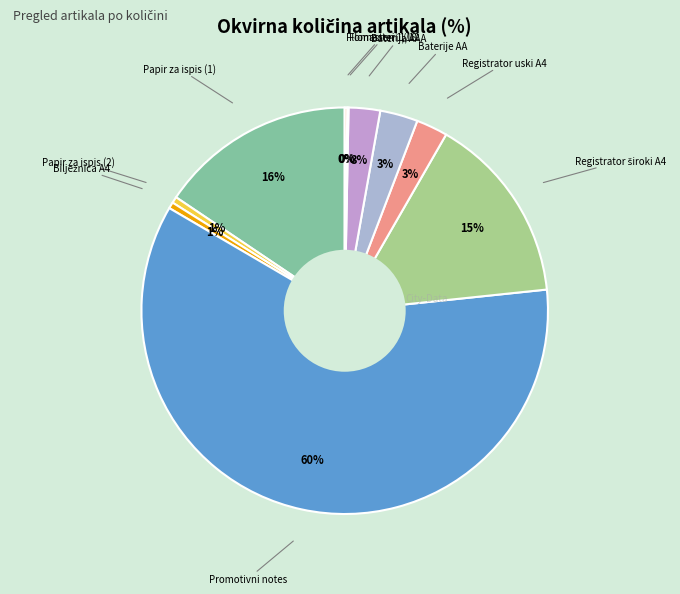

Rank the categories by value from lowest to highest.

Flomasteri 1/12, Flomasteri 1/18, Papir za ispis (2), Bilježnica A4, Registrator uski A4, Baterija AAA, Baterije AA, Registrator široki A4, Papir za ispis (1), Promotivni notes